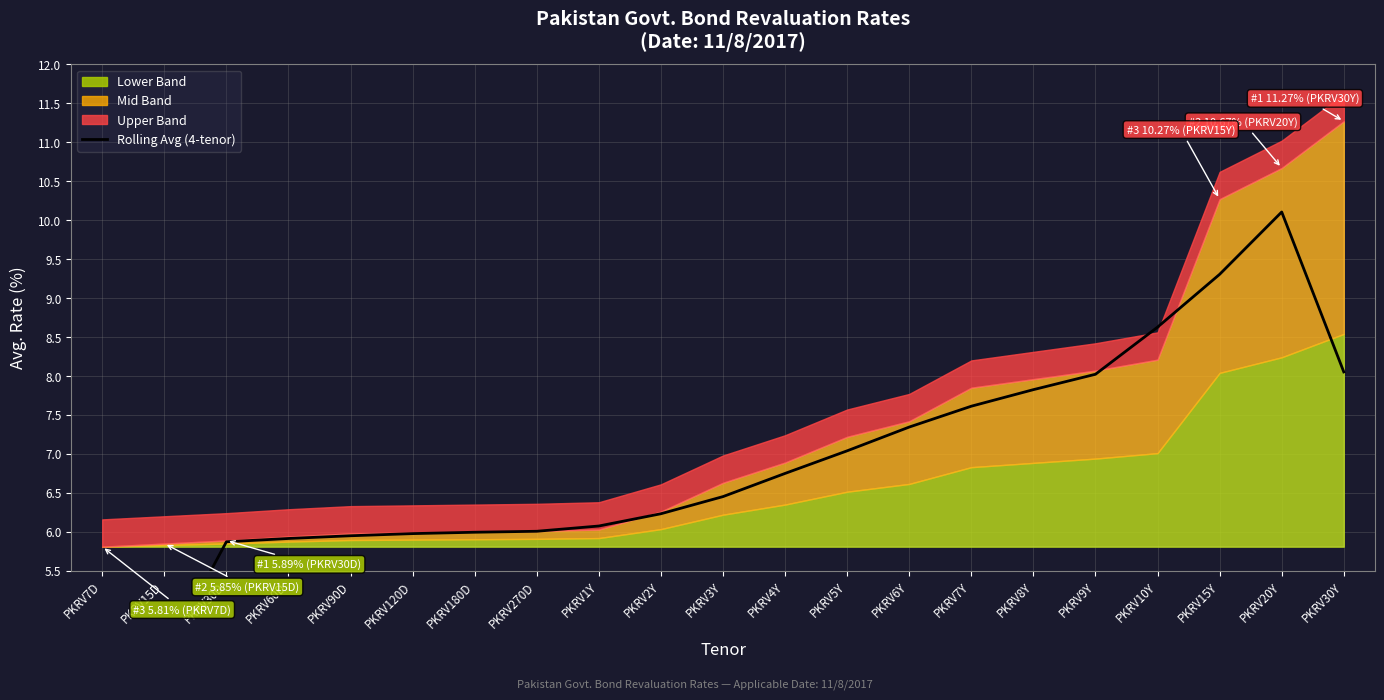

What position from the left is PKRV120D?

6